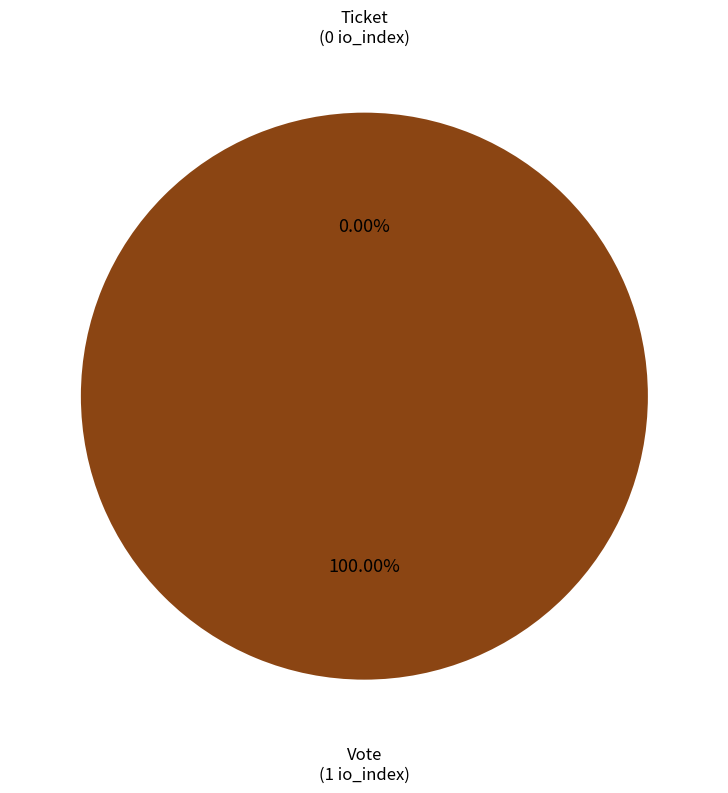

To the nearest percent, what portion does Vote represent?

100%